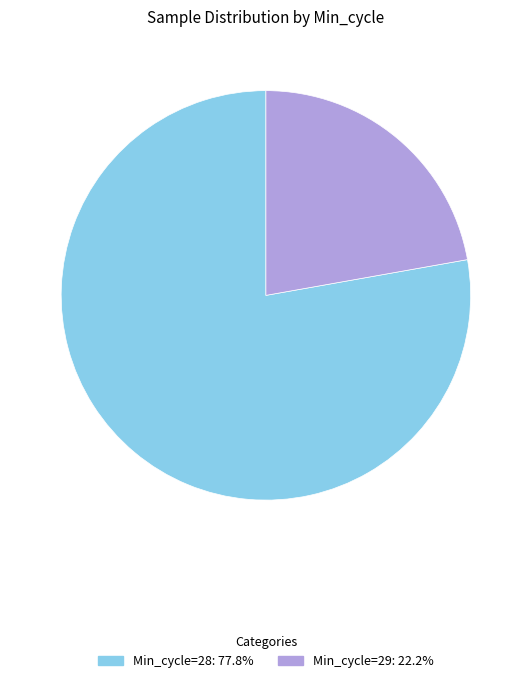

Does any single category account for the majority?

Yes